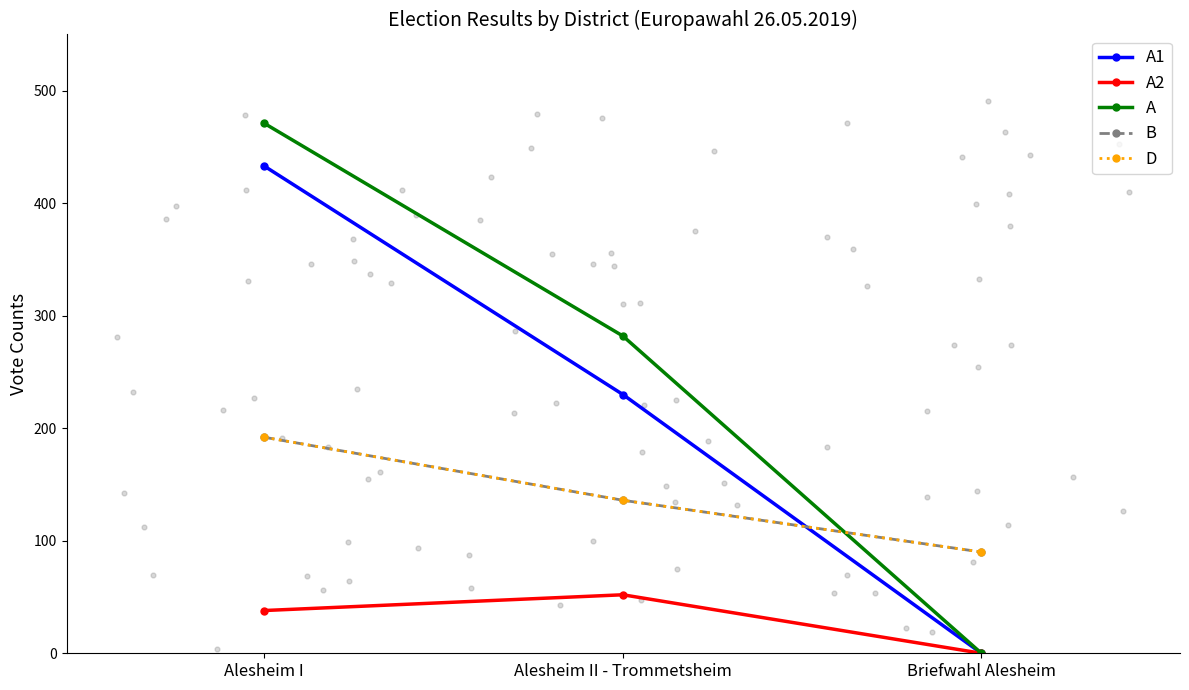

Which series reaches the minimum Y coordinate?

A1